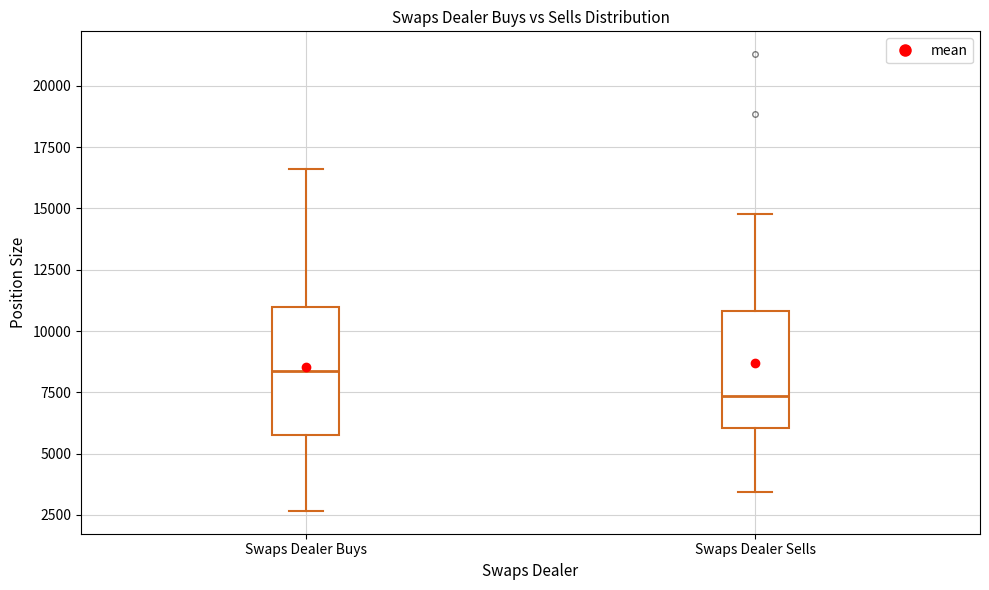

Where does the lower whisker of the box for Swaps Dealer Buys end on the y-axis? The values are not printed on the chart, so give them approximately, as read against the axis.

2500